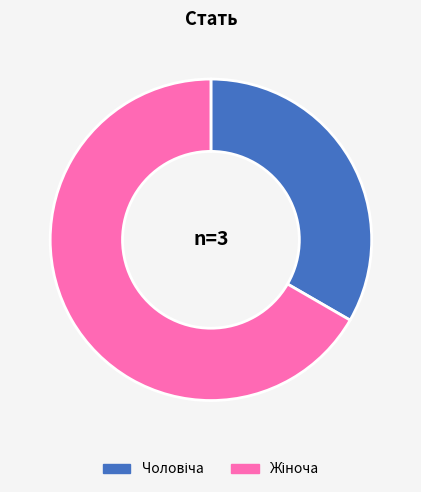

Is there a majority slice in this chart?

Yes